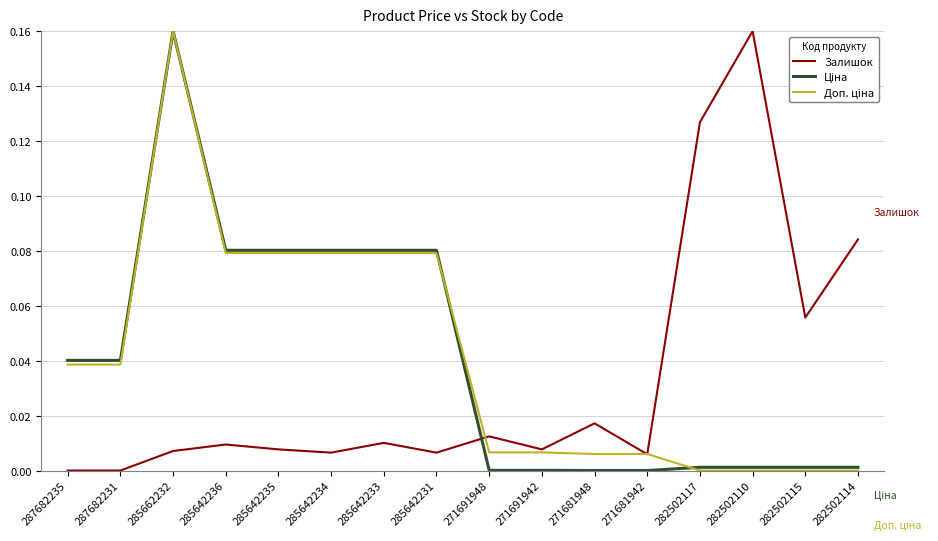

Between 282502117 and 282502110, which series saw the biggest shift?

Залишок